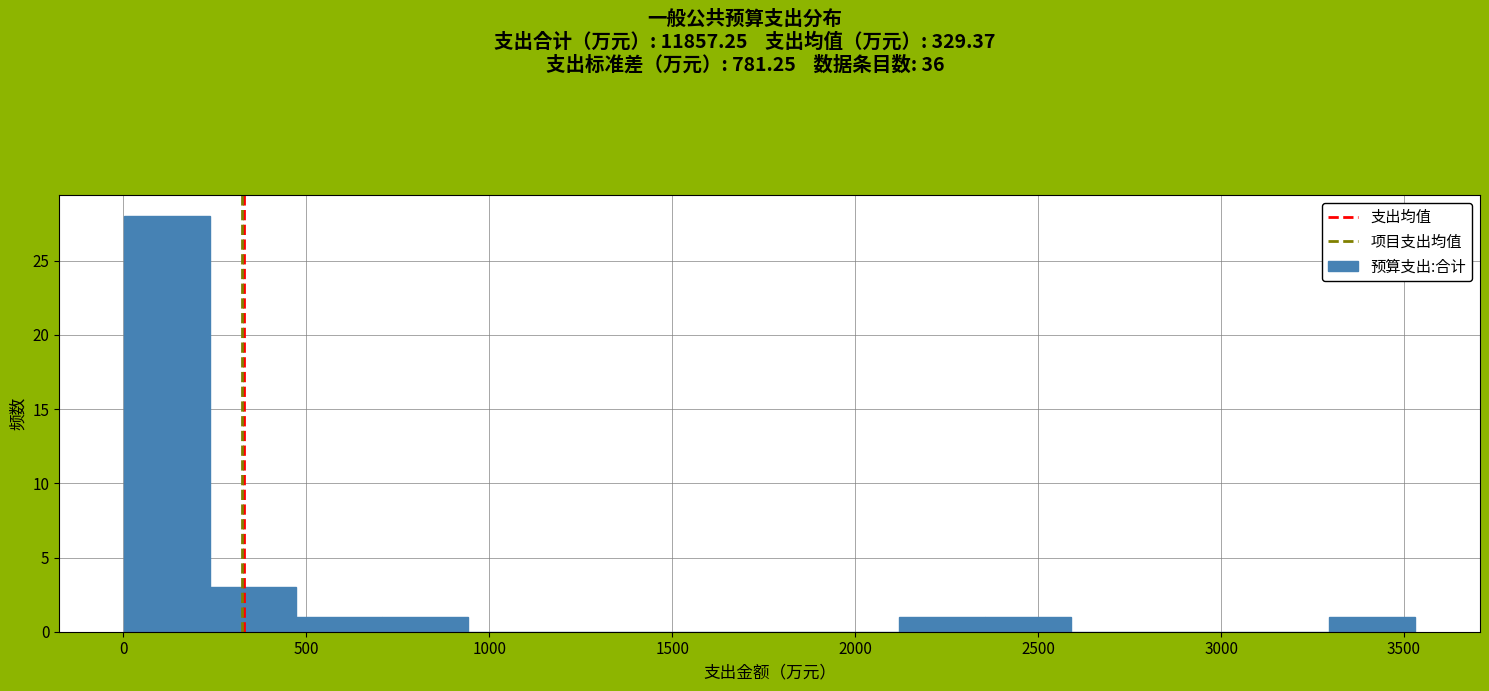

Reading left to right, list every bar in this chart as the range it spans on the x-axis followed by its height. Neither the bar edges nor the heights are printed on the chart, so give them approximately, as read against the axes.

0 to 250: 28
250 to 450: 3
450 to 700: 1
700 to 950: 1
950 to 1200: 0
1200 to 1400: 0
1400 to 1650: 0
1650 to 1900: 0
1900 to 2100: 0
2100 to 2350: 1
2350 to 2600: 1
2600 to 2850: 0
2850 to 3050: 0
3050 to 3300: 0
3300 to 3550: 1